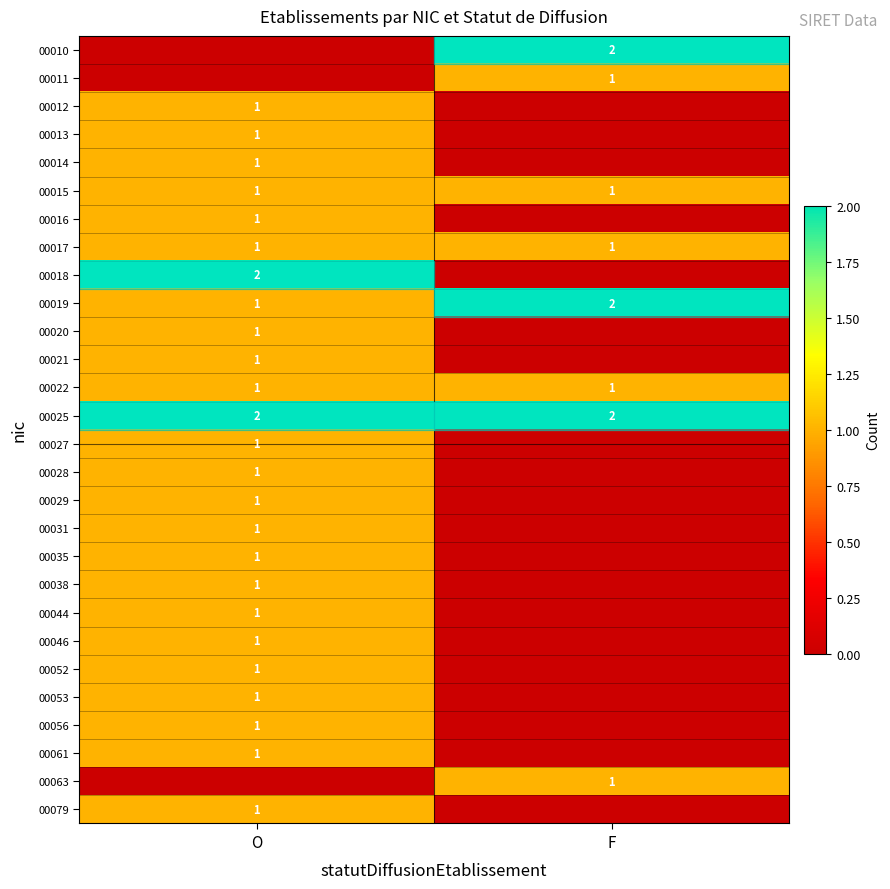

What is the total value across all series at F?

11